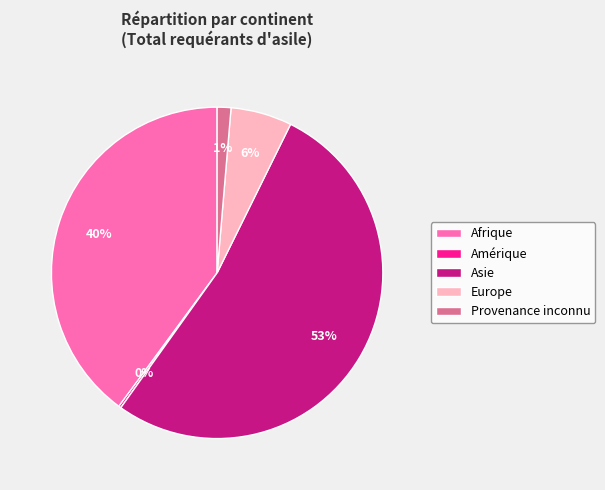

Which category has the biggest portion of the pie?

Asie